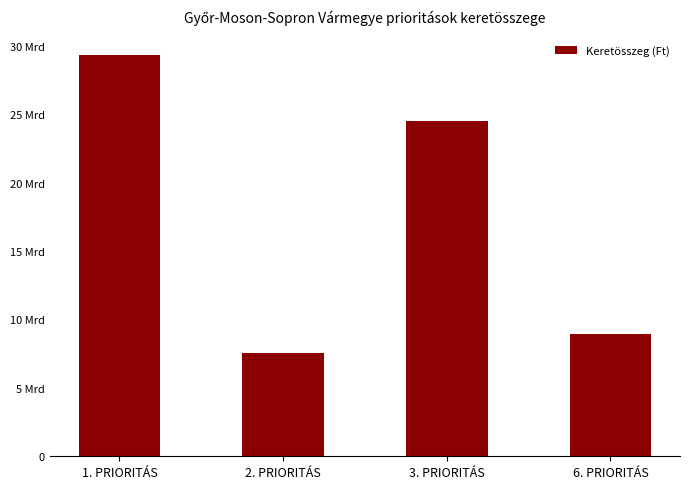

Are the bars horizontal?

No